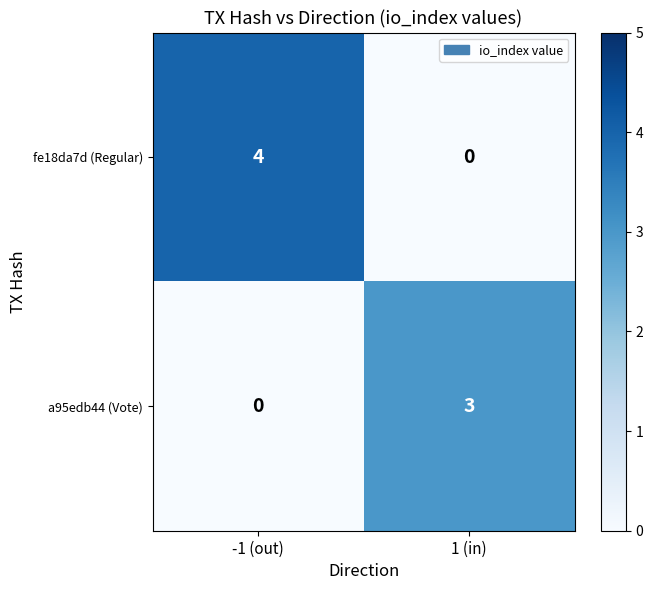

Reading left to right, what are all the values shown in this chart?

fe18da7d (Regular): 4	0
a95edb44 (Vote): 0	3